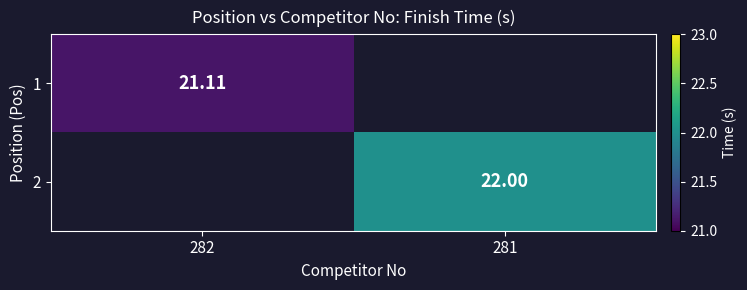

Is the value of 2 at 281 greater than the value of 1 at 282?

Yes